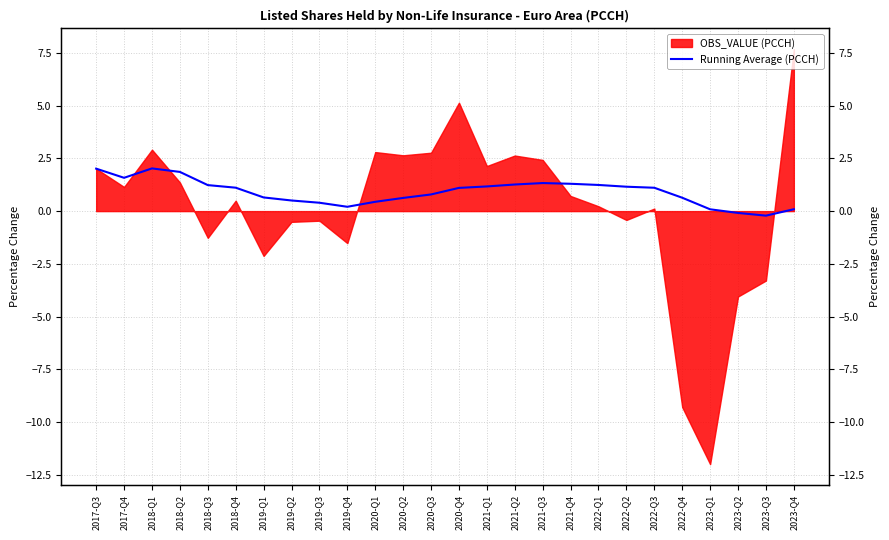

Which has a higher value, 2019-Q2 or 2020-Q2?

2020-Q2